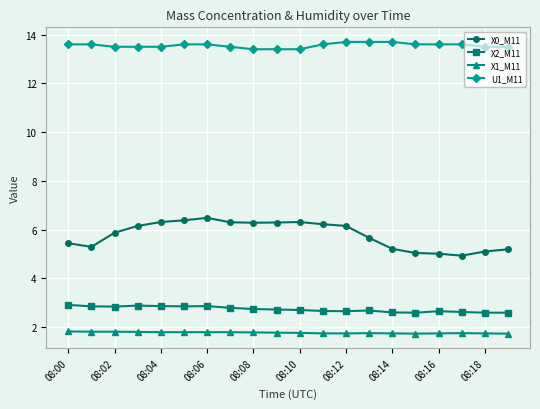

True or false: X0_M11 and X1_M11 cross at least once.

False